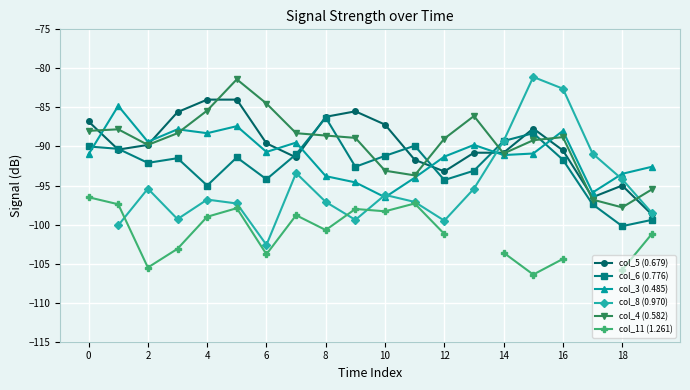

How many values in col_8 (0.970) are below zero?

19